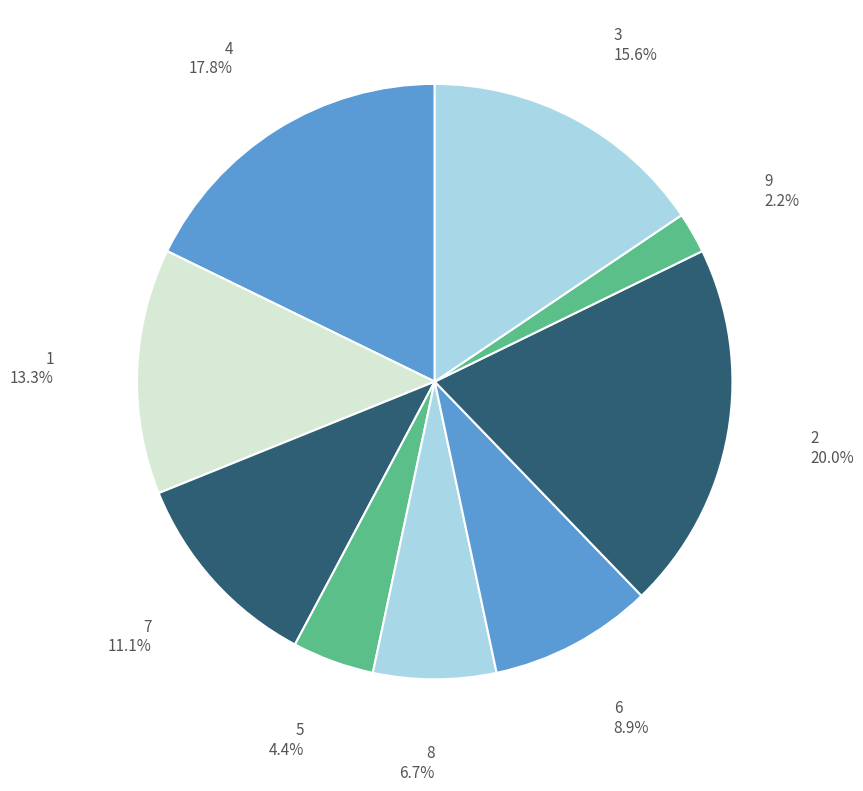

How many segments does this pie chart have?

9